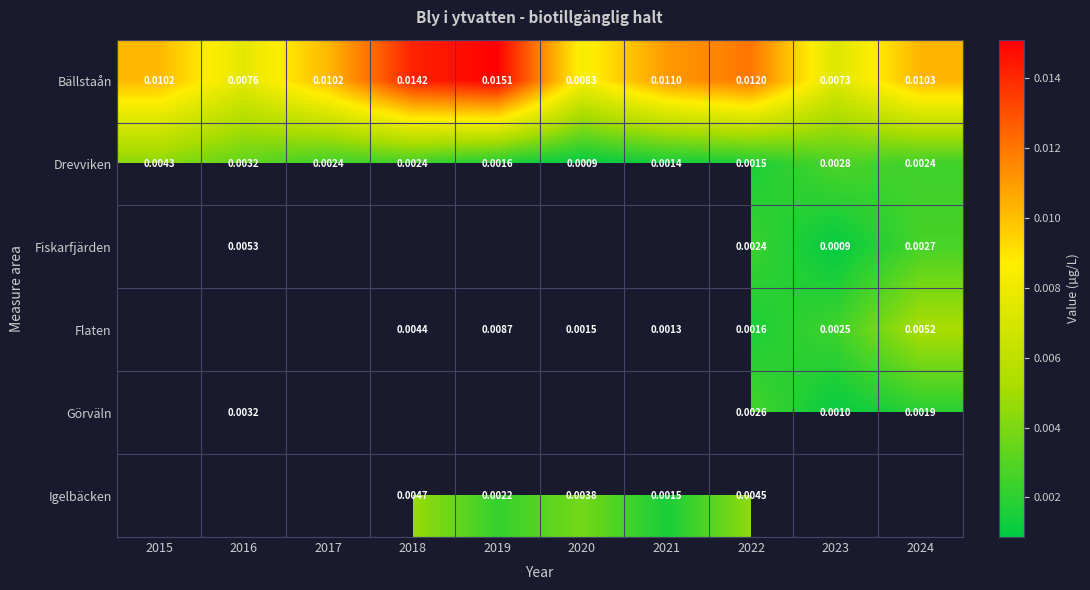

Between 2016 and 2015, which is larger?

2015